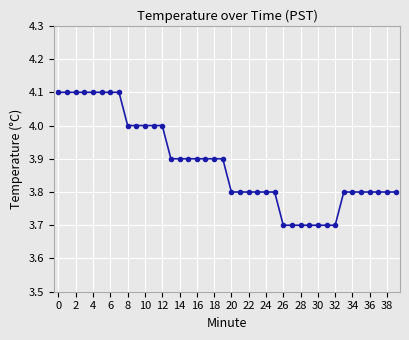

Does the chart display data point markers on the line(s)?

Yes